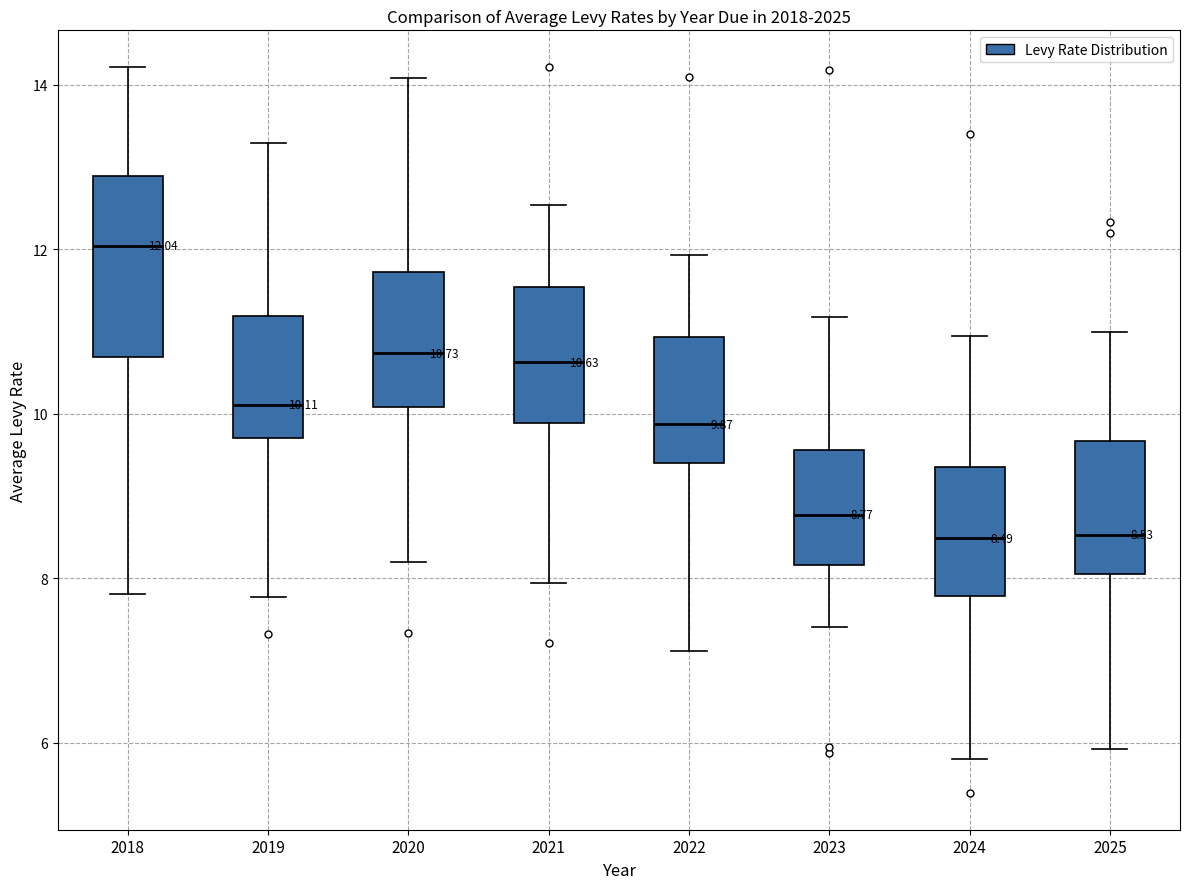

Which box is the tallest, from its lower edge to its upper edge?

2018